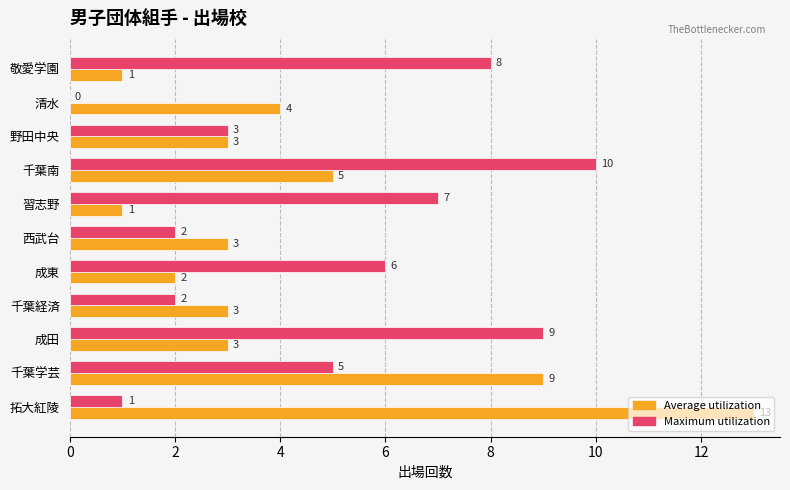

The value of Maximum utilization at 敬愛学園 is 8. True or false?

True